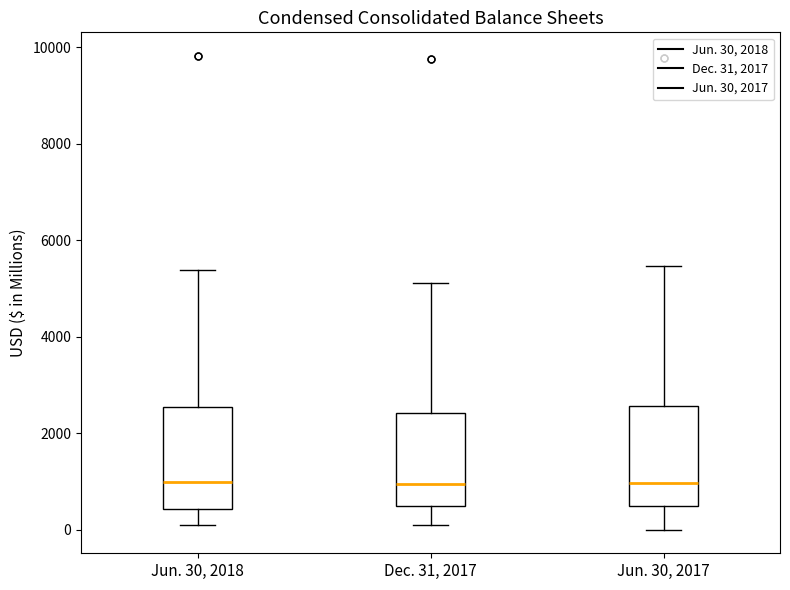

Reading left to right, read every box against the y-axis: the position of its median line, the range the box covers, and the ends of its whiskers. The values are not printed on the chart, so give them approximately, as read against the axis.

Jun. 30, 2018: median 1000, box 400 to 2600, whiskers 200 to 5400
Dec. 31, 2017: median 1000, box 400 to 2400, whiskers 200 to 5200
Jun. 30, 2017: median 1000, box 400 to 2600, whiskers 0 to 5400